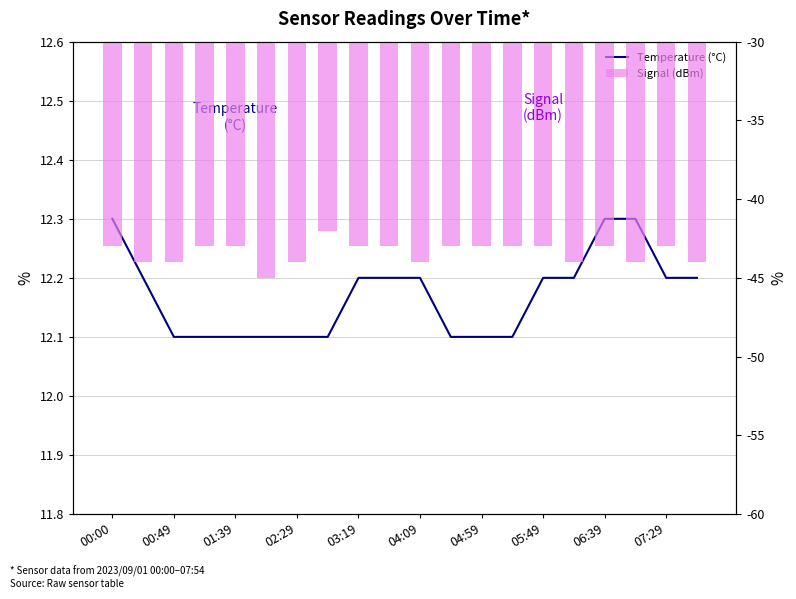

What are all the series names shown in the legend?

Temperature (°C), Signal (dBm)